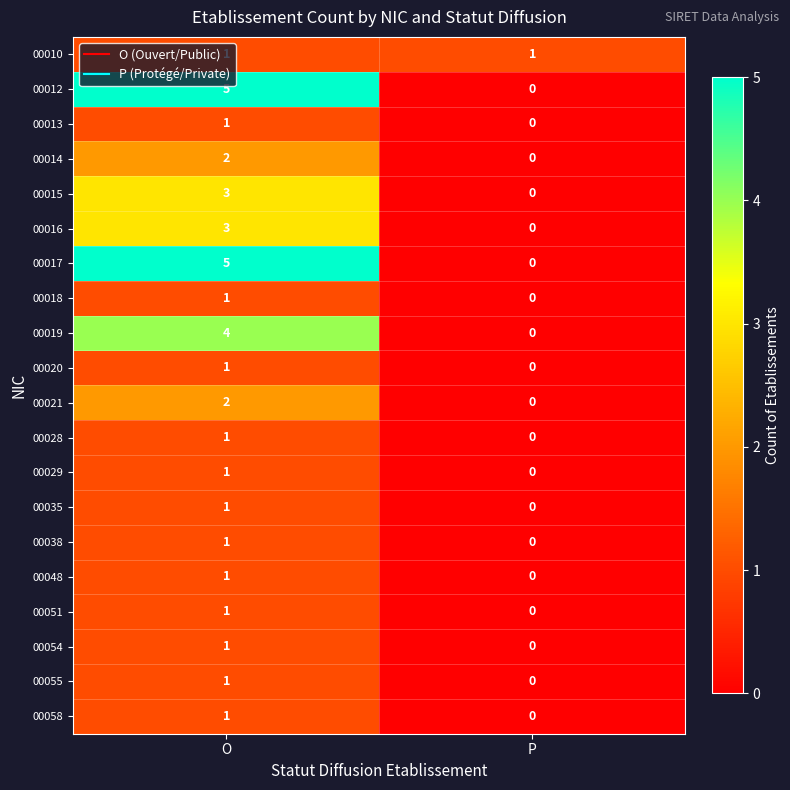

True or false: 00017 has a value of 2 at P.

False